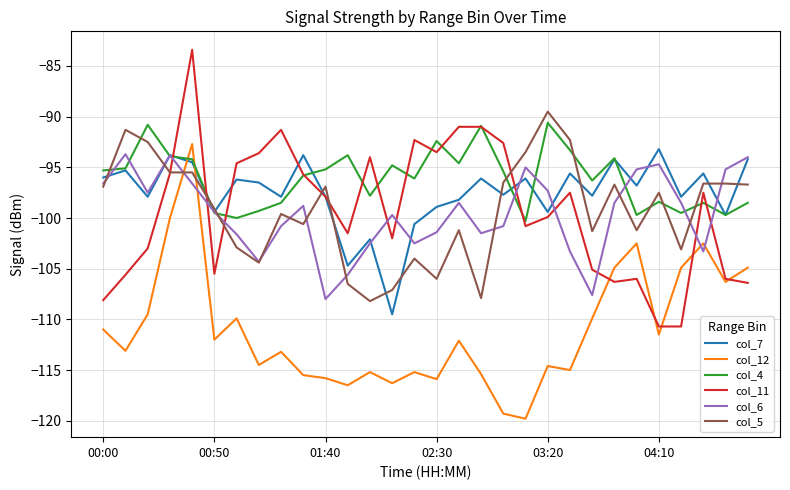

True or false: col_4 and col_6 cross at least once.

True